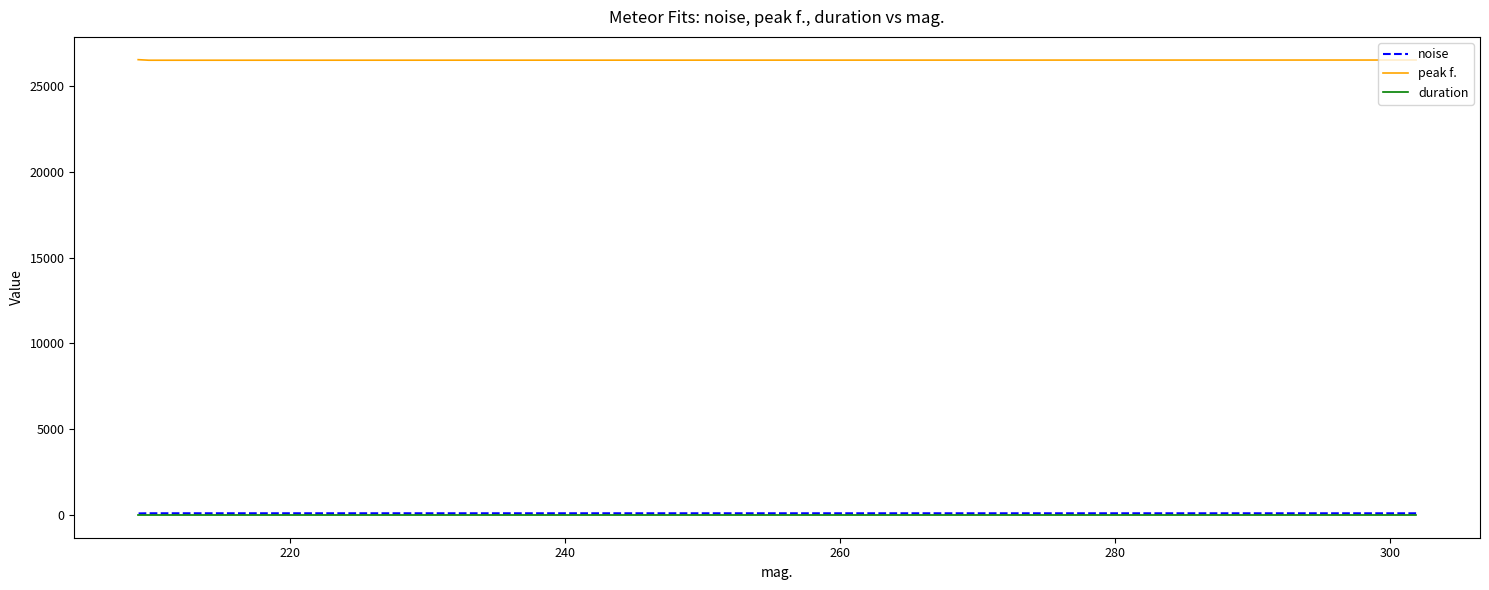

Between 240 and 220, which is larger?

220